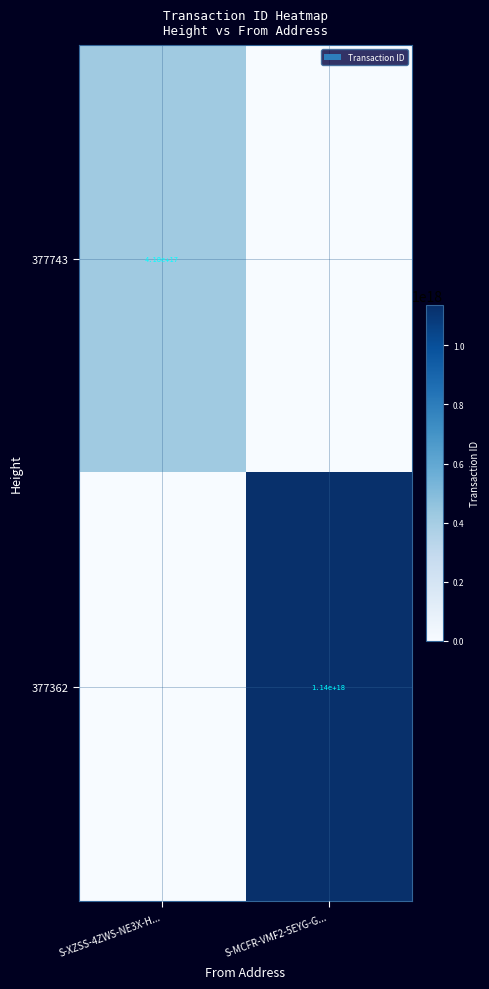

Is the value of 377743 at S-XZSS-4ZWS-NE3X-H... greater than the value of 377362 at S-MCFR-VMF2-5EYG-G...?

No